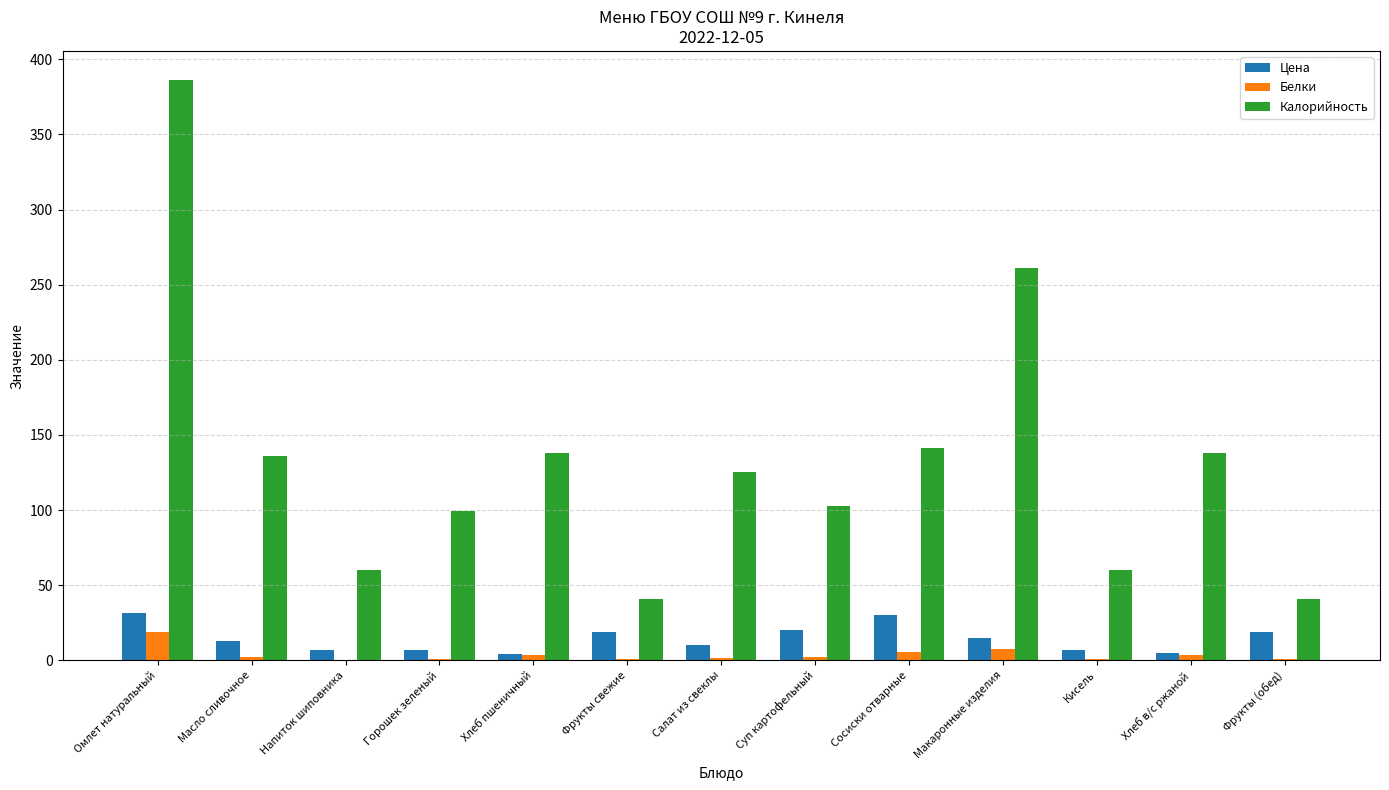

Is the value of Цена at Хлеб в/с ржаной greater than the value of Калорийность at Суп картофельный?

No